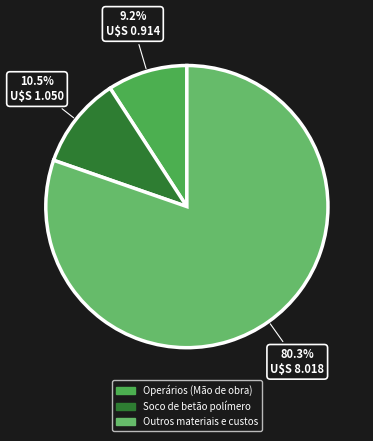

To the nearest percent, what is the average slice percentage?

33%